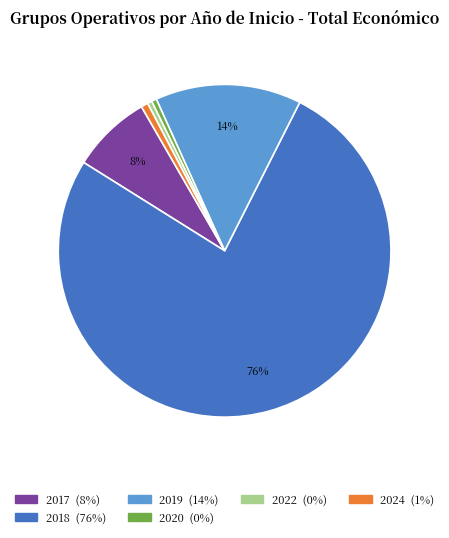

Is there a majority slice in this chart?

Yes